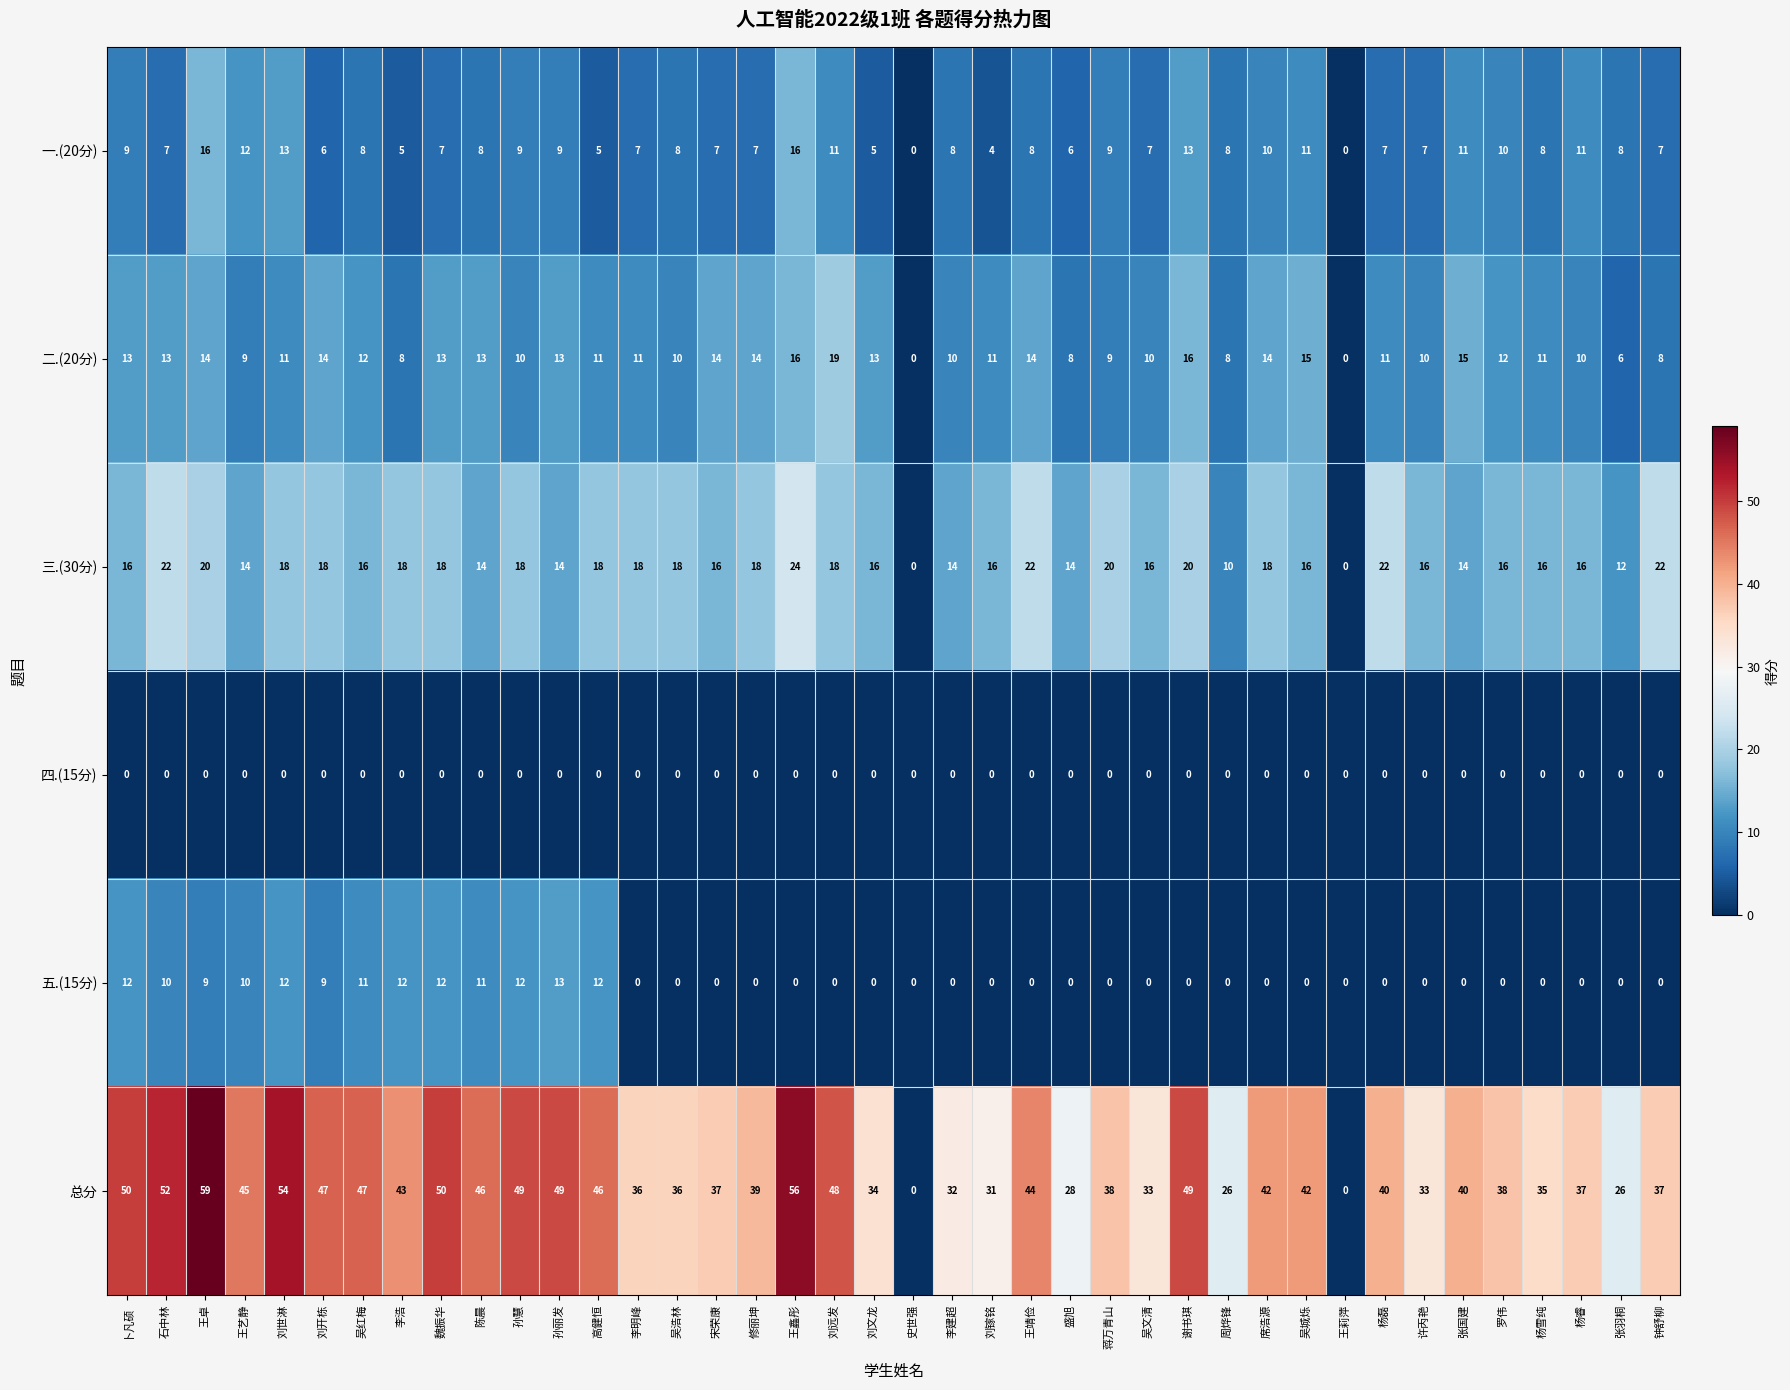

At how many categories does at least one series exceed 17?

38